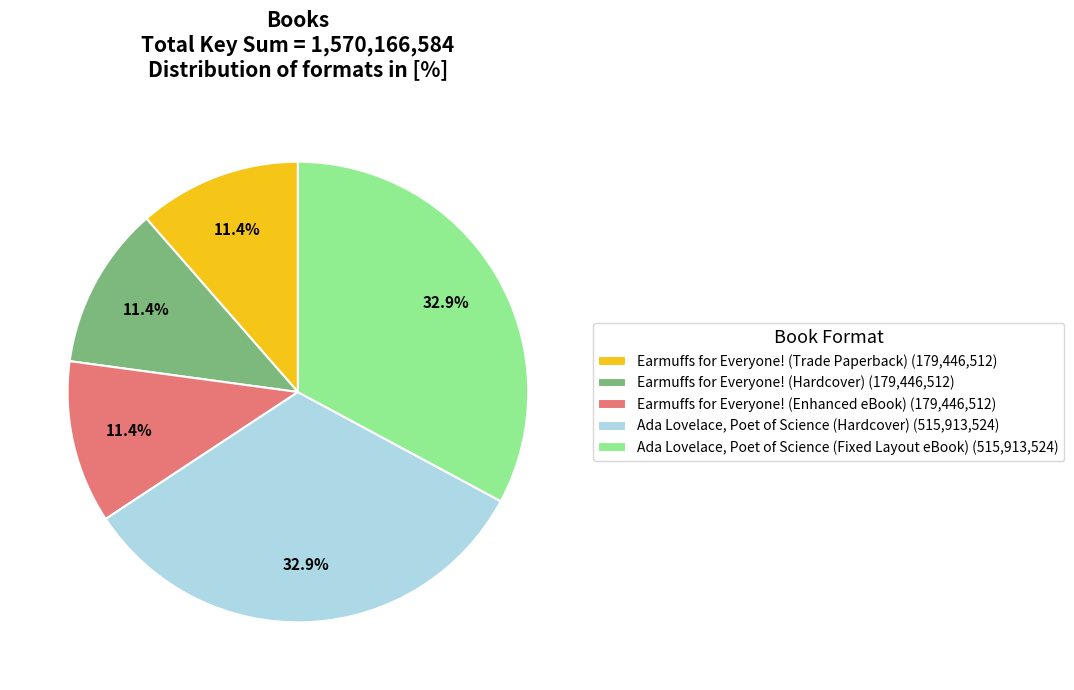

True or false: Ada Lovelace, Poet of Science (Hardcover) accounts for 33% of the total.

True